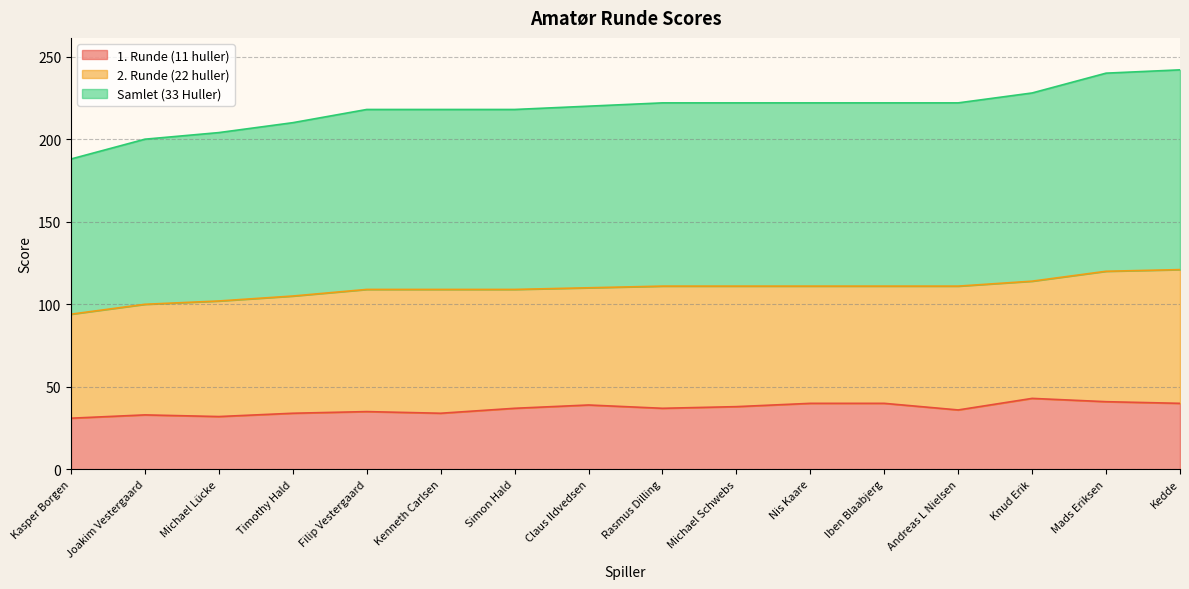

What position from the right is Kenneth Carlsen?

11